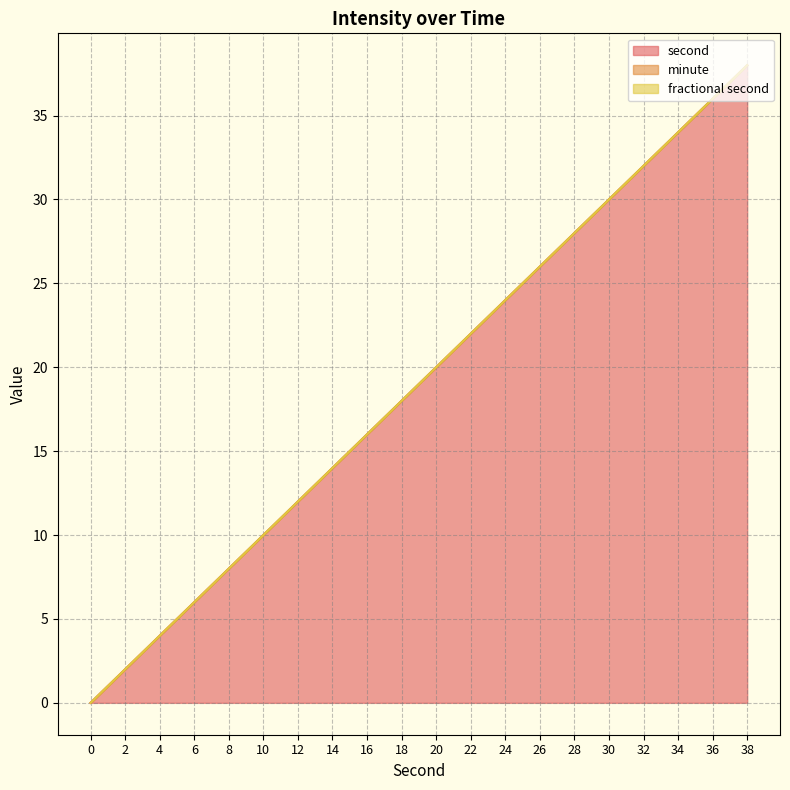

Between 4 and 36, which series saw the biggest shift?

second